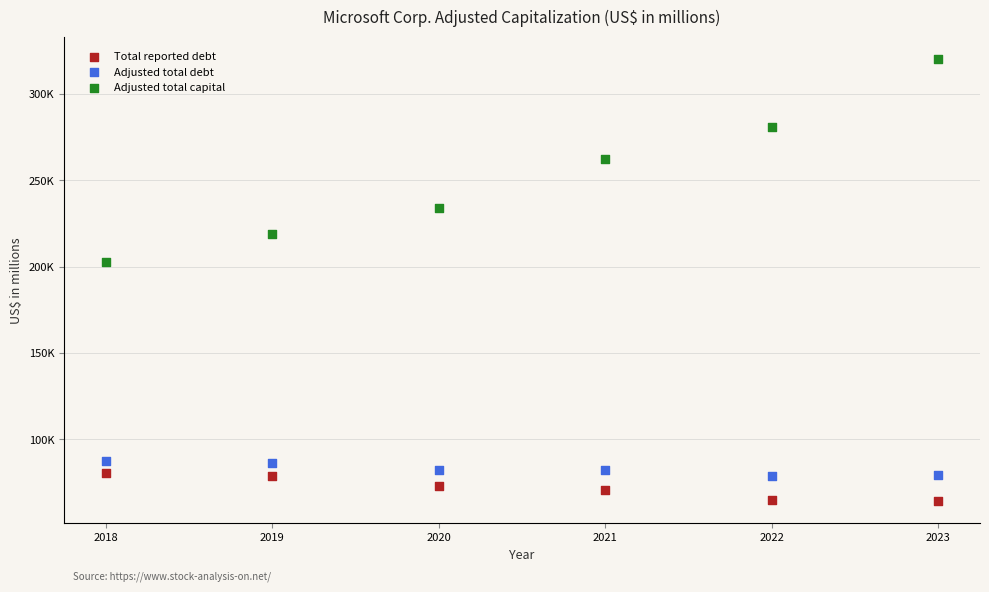

Which series has the largest Y range (max minus min)?

Adjusted total capital